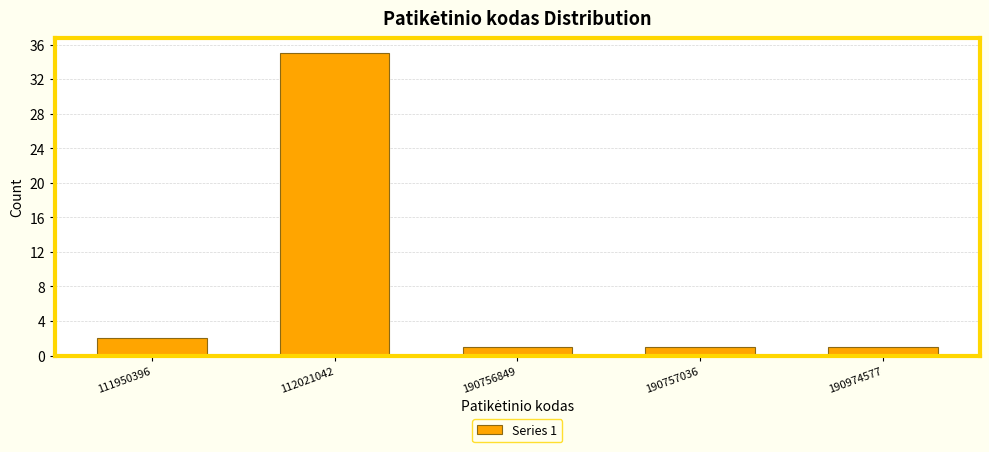

Reading right to left, transcribe all the data shown in this chart.

190974577=1	190757036=1	190756849=1	112021042=35	111950396=2